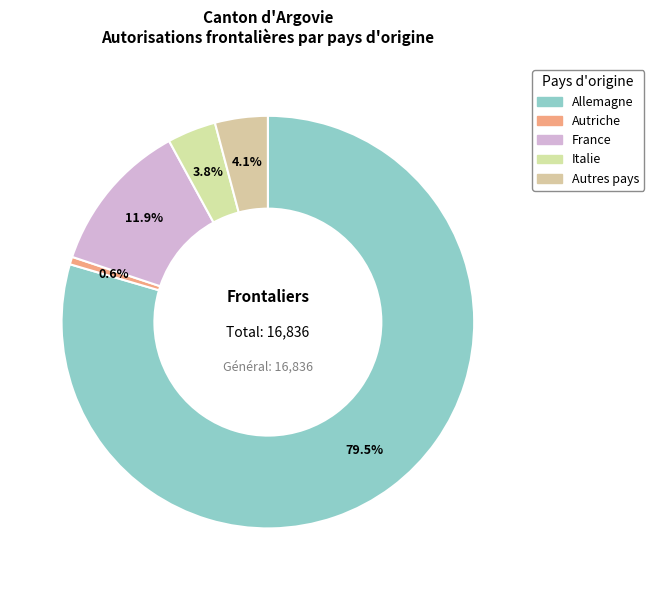

To the nearest percent, what portion does France represent?

12%